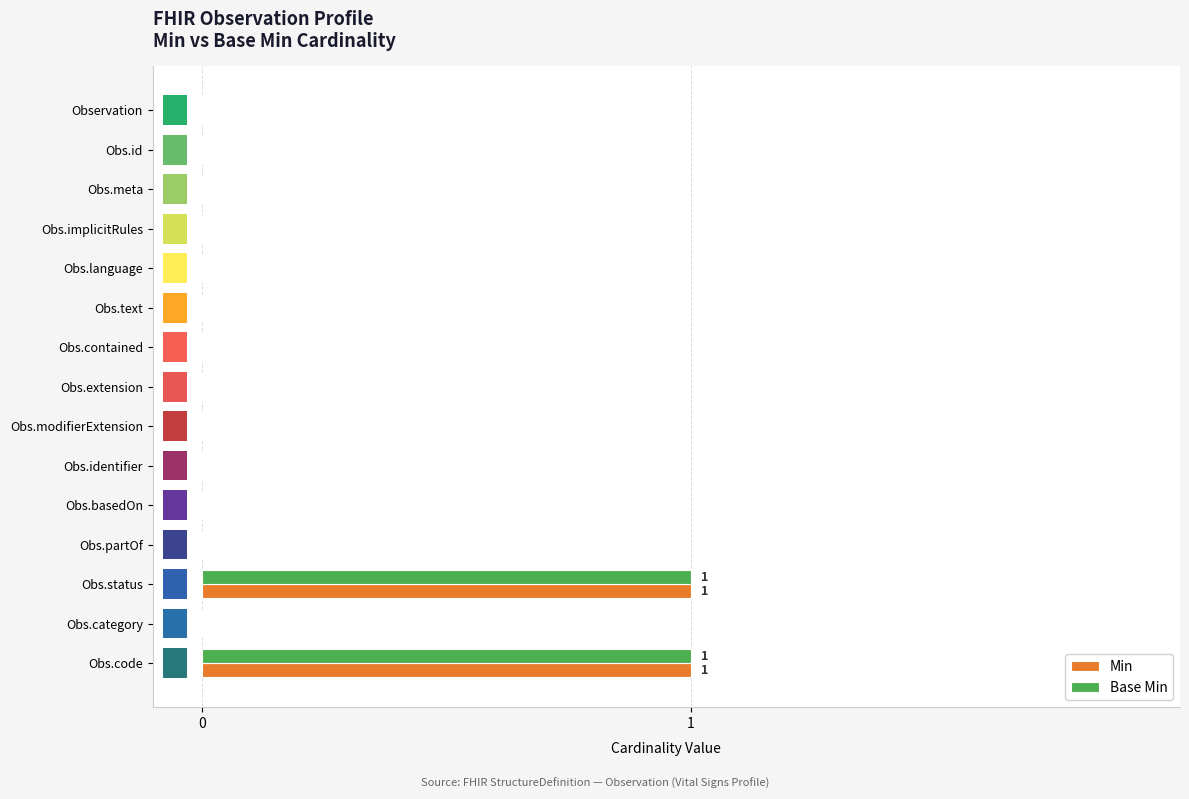

The Base Min series shows 0 at Obs.contained. True or false?

True